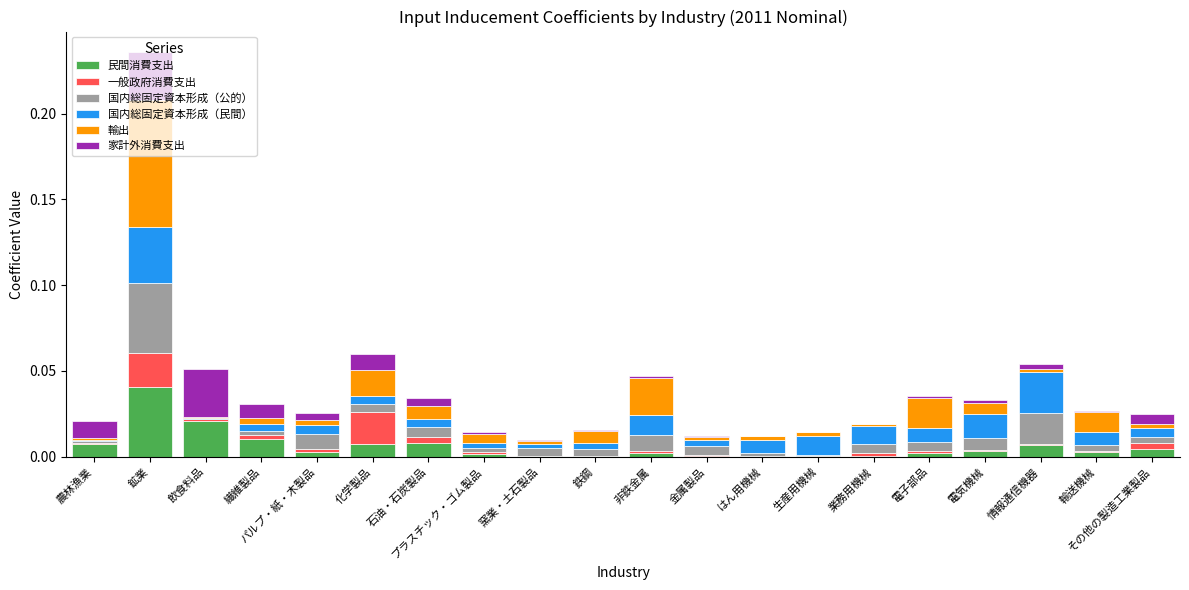

At which label does 民間消費支出 reach its peak?

鉱業